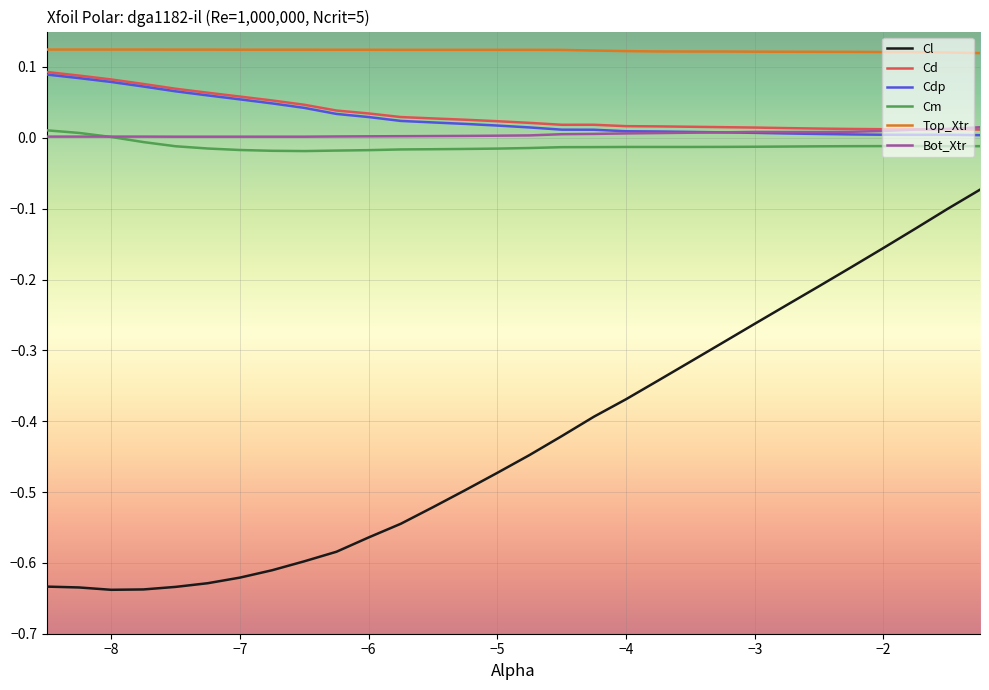

How many lines are shown in the chart?

6